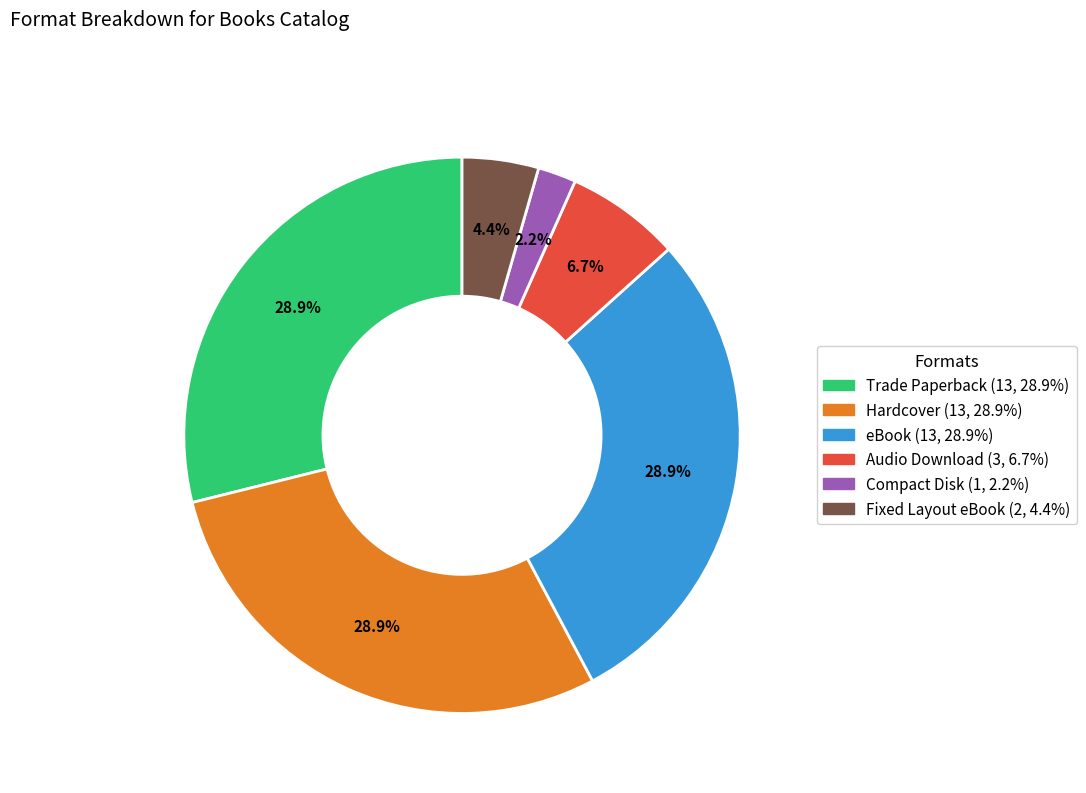

What percentage do Audio Download and Compact Disk together represent?

8.9%